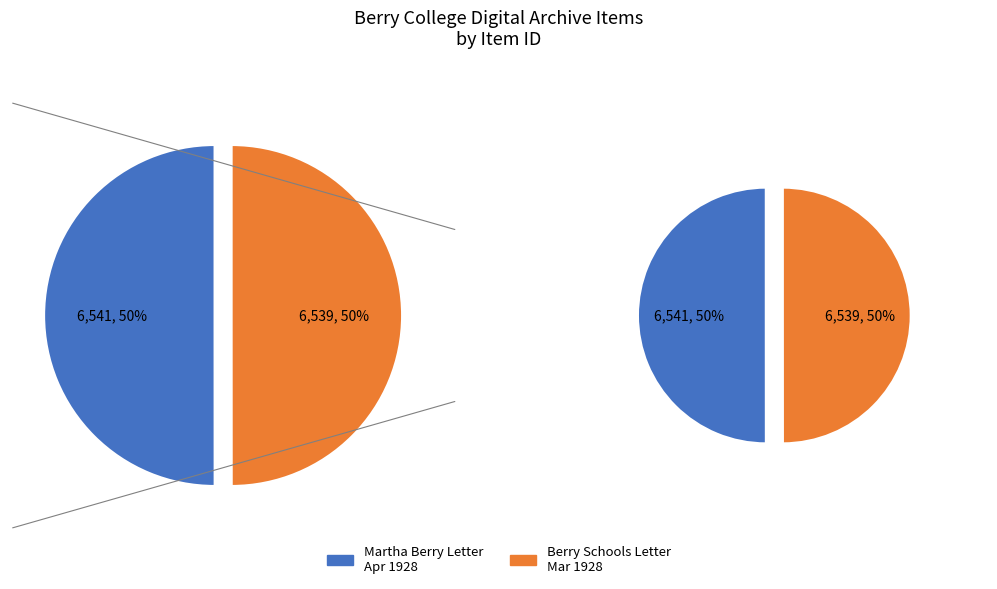

Which category accounts for the majority?

Letter from Martha Berry to Ethel Armes (1928-4-12)